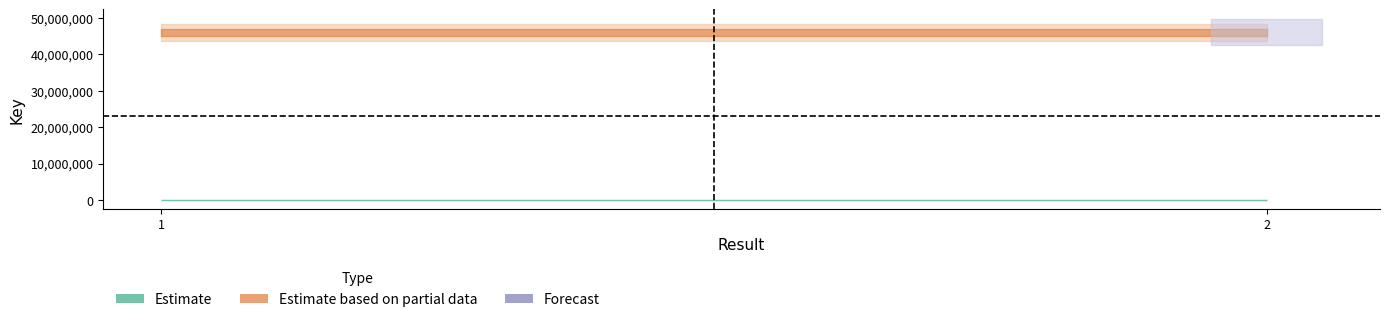

What is the spread (max minus min) of values at 1?

46042981